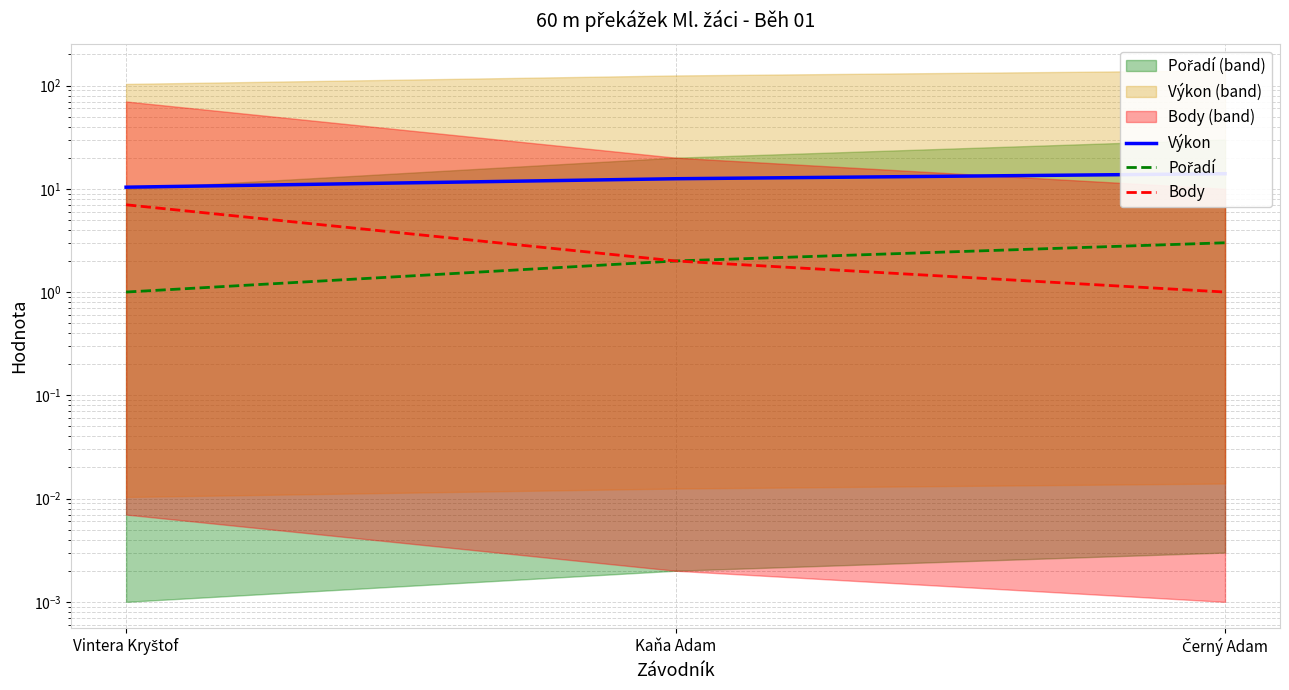

What is the label of the 2nd point from the right?

Kaňa Adam